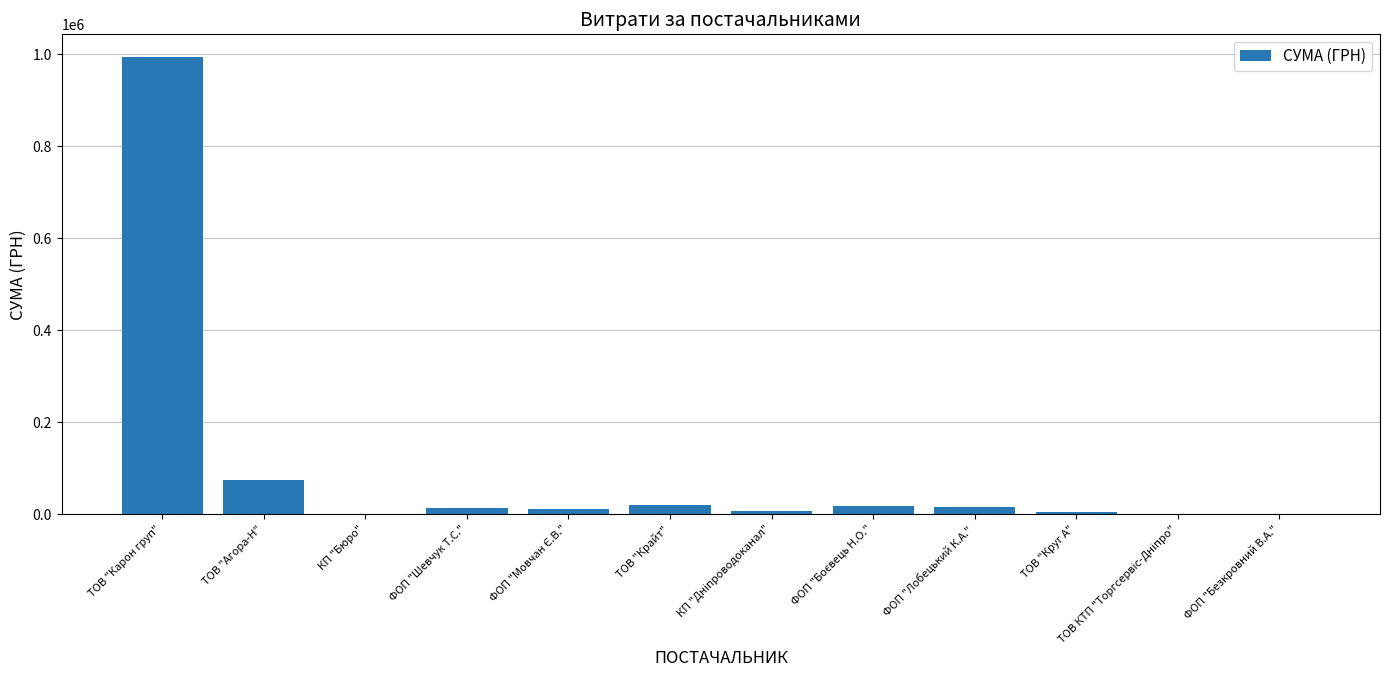

What is the sum of all values?

1159048.0